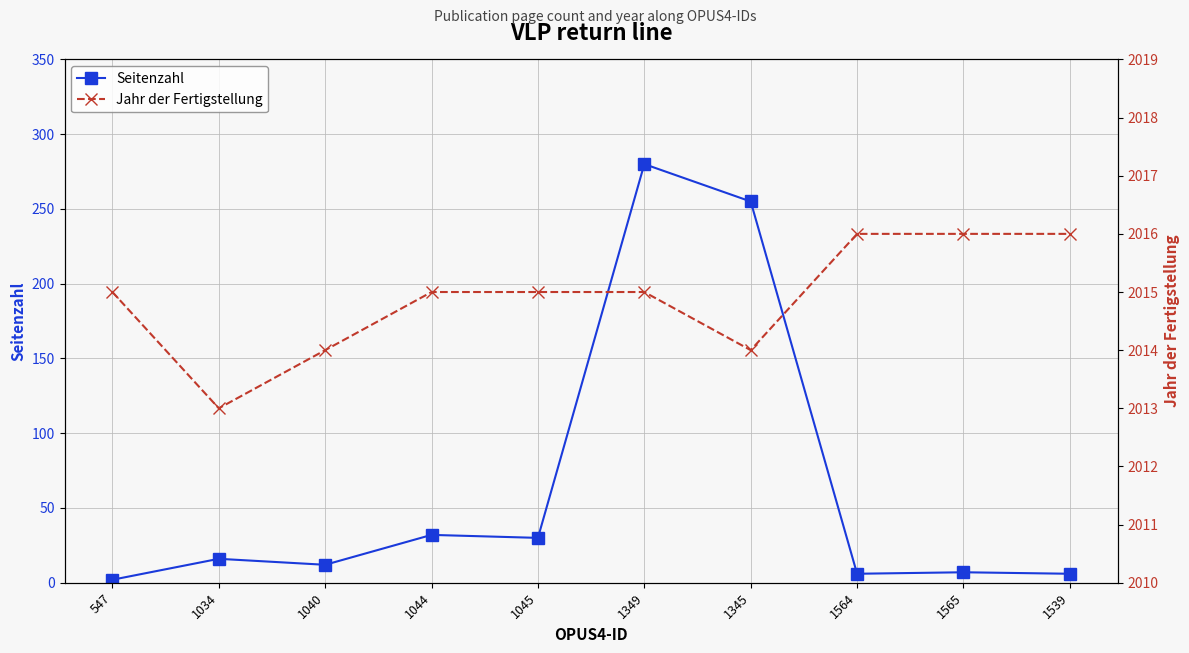

Where is the first local maximum for Seitenzahl?

1034